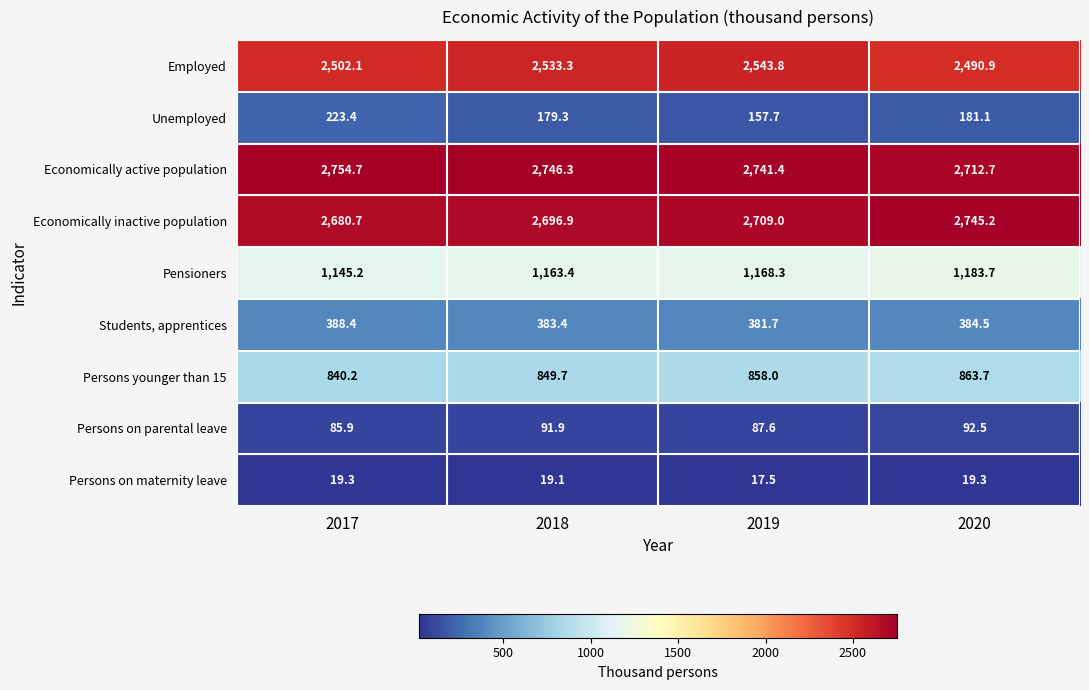

At which label is Pensioners closest to 1164?

2018